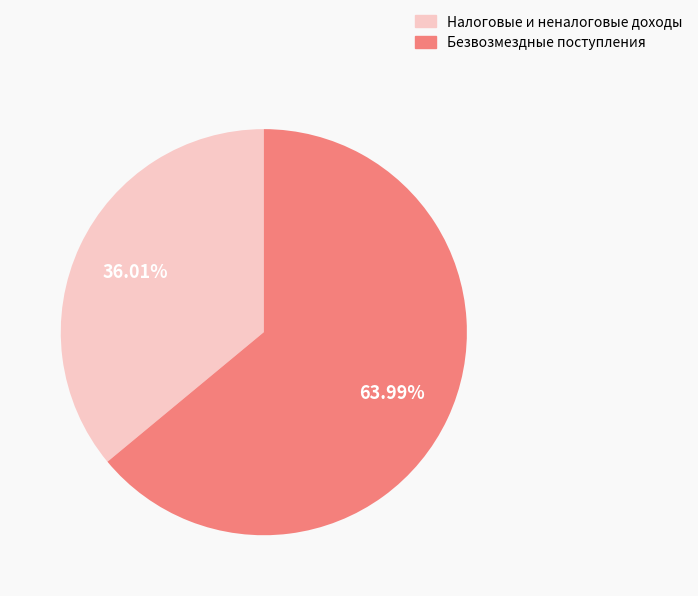

Does any single category account for the majority?

Yes